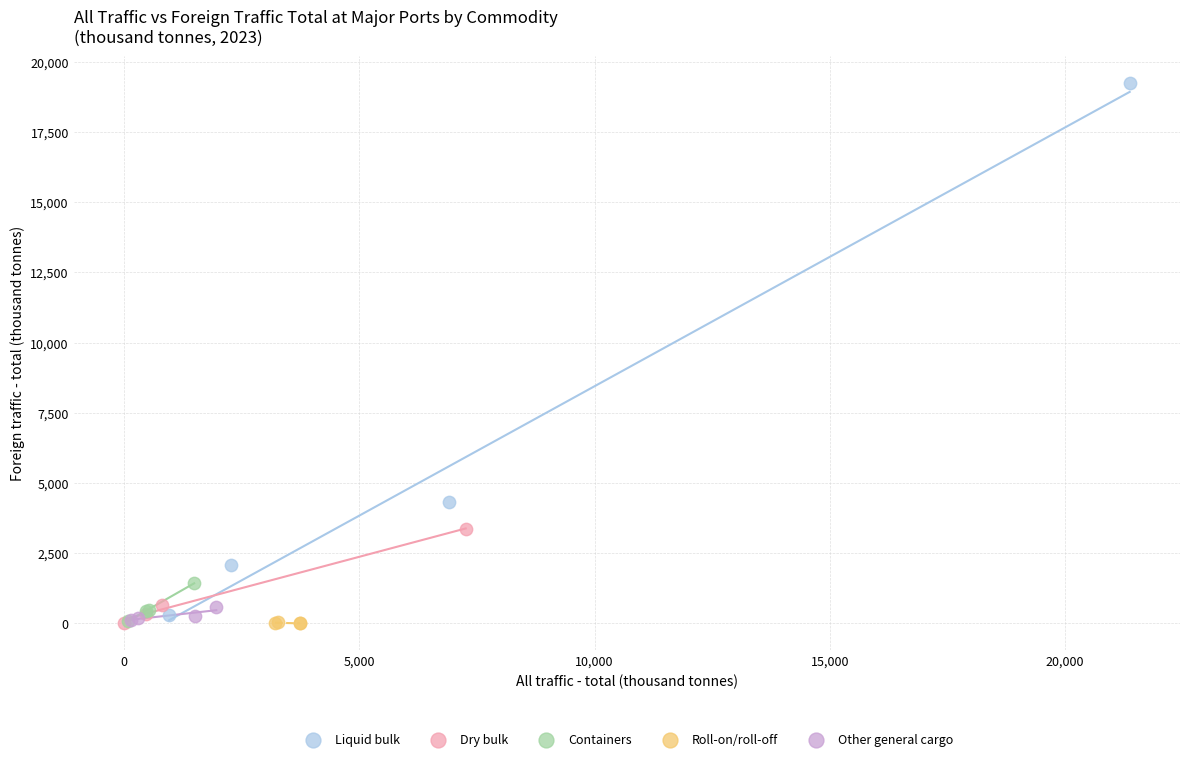

Which series has the widest spread of Y values?

Liquid bulk